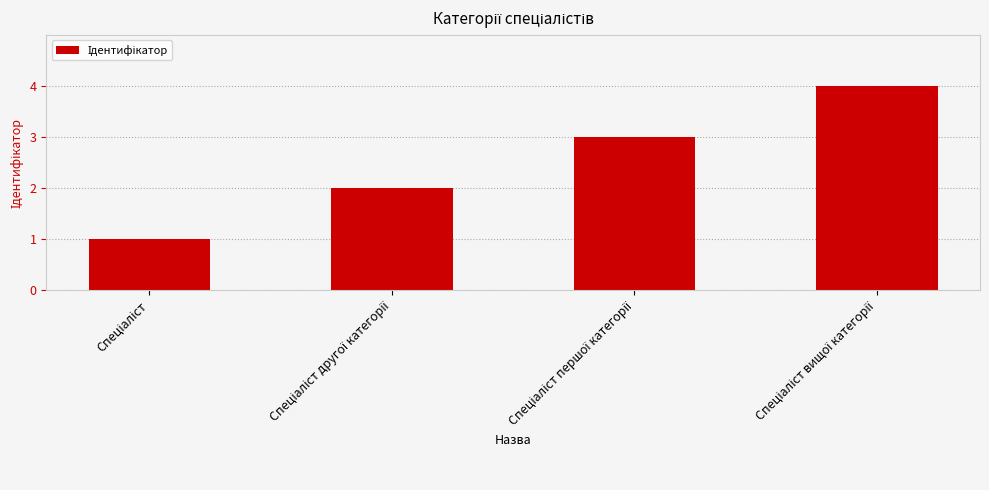

What is the greatest value displayed?

4